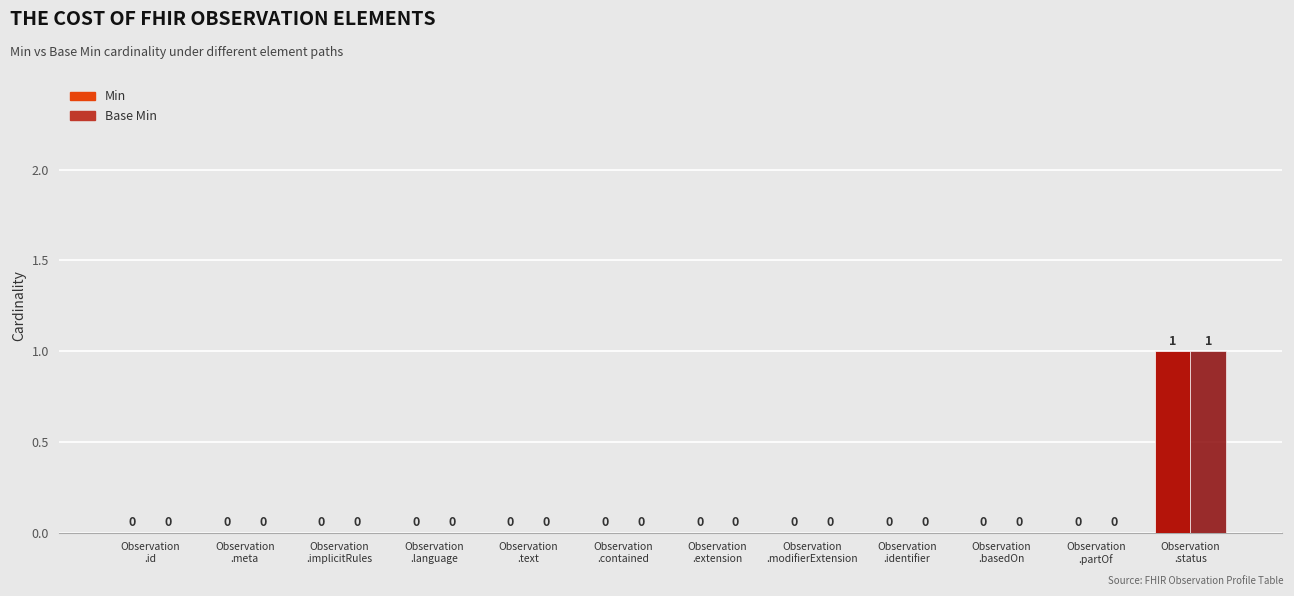

True or false: Min has a value of 1 at Observation
.identifier.

False